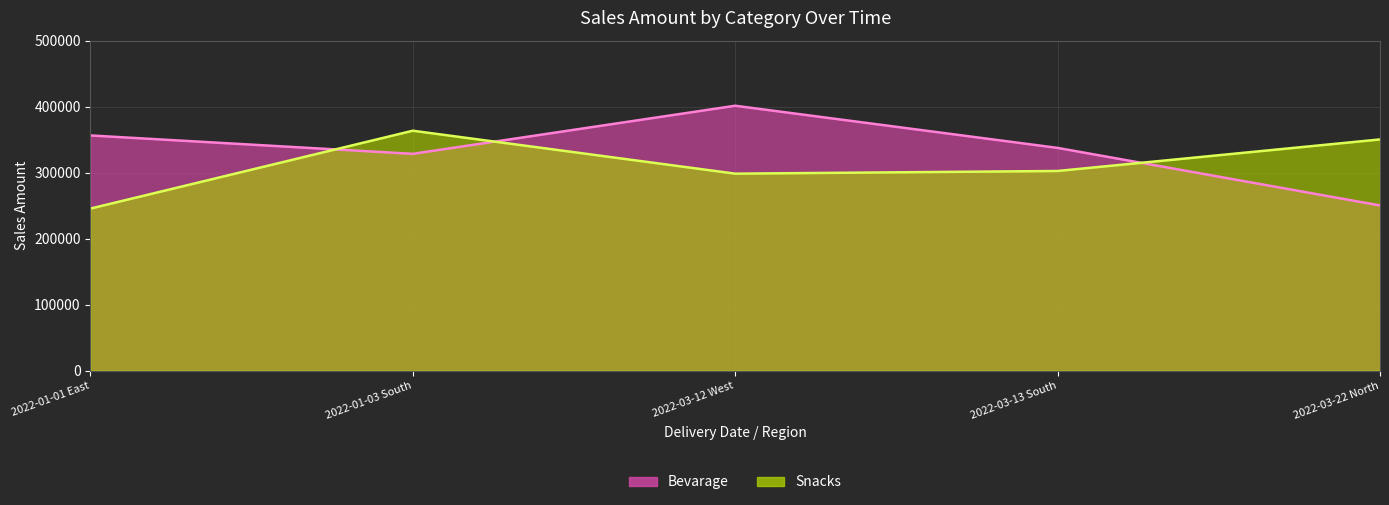

How many interior local peaks does the Bevarage series have?

1